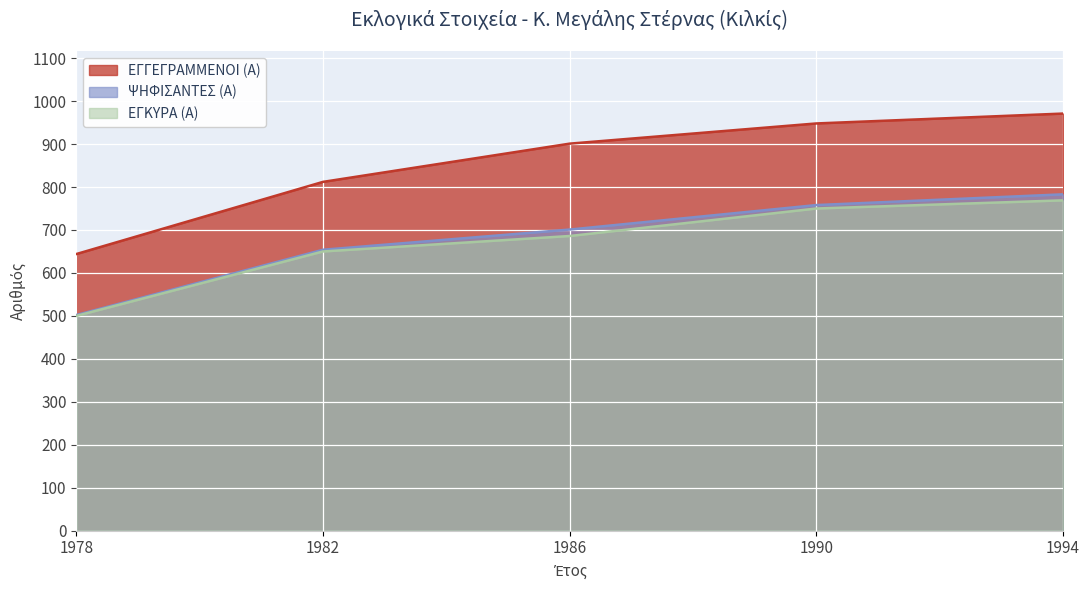

Between 1982 and 1990, which is larger?

1990